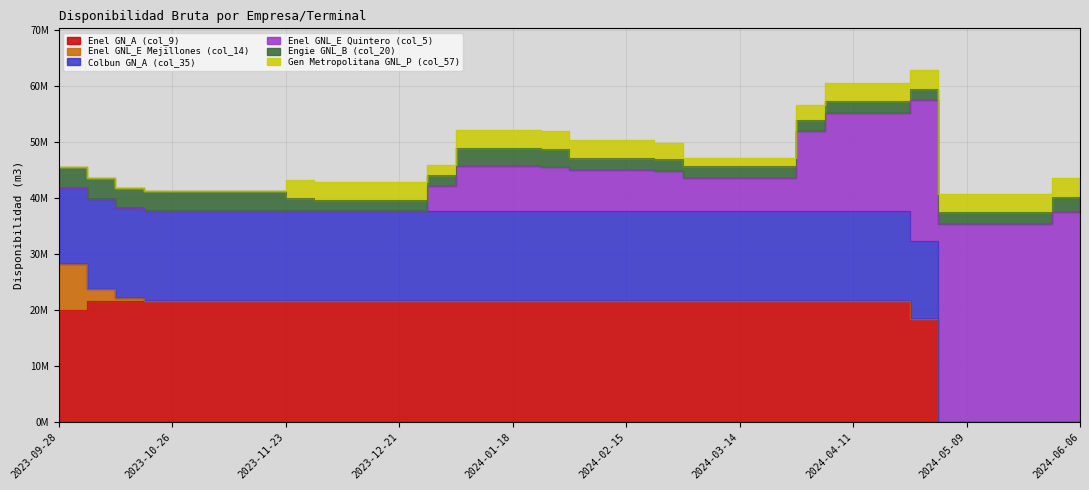

Reading right to left, transcribe all the data shown in this chart.

Enel GN_A (col_9): 2024-06-06=0.0	2024-05-30=0.0	2024-05-23=0.0	2024-05-16=0.0	2024-05-09=0.0	2024-05-02=0.0	2024-04-25=18415986.0	2024-04-18=21485317.0	2024-04-11=21485317.0	2024-04-04=21485317.0	2024-03-28=21485317.0	2024-03-21=21485317.0	2024-03-14=21485317.0	2024-03-07=21485317.0	2024-02-29=21485317.0	2024-02-22=21485317.0	2024-02-15=21485317.0	2024-02-08=21485317.0	2024-02-01=21485317.0	2024-01-25=21485317.0	2024-01-18=21485317.0	2024-01-11=21485317.0	2024-01-04=21485317.0	2023-12-28=21485317.0	2023-12-21=21485317.0	2023-12-14=21485317.0	2023-12-07=21485317.0	2023-11-30=21485317.0	2023-11-23=21485317.0	2023-11-16=21485317.0	2023-11-09=21485317.0	2023-11-02=21485317.0	2023-10-26=21485317.0	2023-10-19=21485317.0	2023-10-12=21485317.0	2023-10-05=21485317.0	2023-09-28=19937179.0
Enel GNL_E Mejillones (col_14): 2024-06-06=0.0	2024-05-30=0.0	2024-05-23=0.0	2024-05-16=0.0	2024-05-09=0.0	2024-05-02=0.0	2024-04-25=0.0	2024-04-18=0.0	2024-04-11=0.0	2024-04-04=0.0	2024-03-28=0.0	2024-03-21=0.0	2024-03-14=0.0	2024-03-07=0.0	2024-02-29=0.0	2024-02-22=0.0	2024-02-15=0.0	2024-02-08=0.0	2024-02-01=0.0	2024-01-25=0.0	2024-01-18=0.0	2024-01-11=0.0	2024-01-04=0.0	2023-12-28=0.0	2023-12-21=0.0	2023-12-14=0.0	2023-12-07=0.0	2023-11-30=0.0	2023-11-23=0.0	2023-11-16=0.0	2023-11-09=0.0	2023-11-02=0.0	2023-10-26=0.0	2023-10-19=0.0	2023-10-12=549664.9	2023-10-05=2207027.0	2023-09-28=8138966.0
Colbun GN_A (col_35): 2024-06-06=0.0	2024-05-30=0.0	2024-05-23=0.0	2024-05-16=0.0	2024-05-09=0.0	2024-05-02=0.0	2024-04-25=13789548.0	2024-04-18=16087806.0	2024-04-11=16087806.0	2024-04-04=16087806.0	2024-03-28=16087806.0	2024-03-21=16087806.0	2024-03-14=16087806.0	2024-03-07=16087806.0	2024-02-29=16087806.0	2024-02-22=16087806.0	2024-02-15=16087806.0	2024-02-08=16087806.0	2024-02-01=16087806.0	2024-01-25=16087806.0	2024-01-18=16087806.0	2024-01-11=16087806.0	2024-01-04=16087806.0	2023-12-28=16087806.0	2023-12-21=16087806.0	2023-12-14=16087806.0	2023-12-07=16087806.0	2023-11-30=16087806.0	2023-11-23=16087806.0	2023-11-16=16087806.0	2023-11-09=16087806.0	2023-11-02=16087806.0	2023-10-26=16087806.0	2023-10-19=16087806.0	2023-10-12=16087806.0	2023-10-05=16087806.0	2023-09-28=13693032.0
Enel GNL_E Quintero (col_5): 2024-06-06=37512946.6	2024-05-30=37512946.6	2024-05-23=35374825.0	2024-05-16=35374825.0	2024-05-09=35374825.0	2024-05-02=35374825.0	2024-04-25=25199295.4	2024-04-18=17567648.2	2024-04-11=17567648.2	2024-04-04=17567648.2	2024-03-28=14261406.9	2024-03-21=5995803.6	2024-03-14=5995803.6	2024-03-07=5995803.6	2024-02-29=5995803.6	2024-02-22=7163398.2	2024-02-15=7357997.2	2024-02-08=7357997.2	2024-02-01=7357997.2	2024-01-25=7923939.8	2024-01-18=8018263.6	2024-01-11=8018263.6	2024-01-04=8018263.6	2023-12-28=4581864.9	2023-12-21=0.0	2023-12-14=0.0	2023-12-07=0.0	2023-11-30=0.0	2023-11-23=0.0	2023-11-16=0.0	2023-11-09=0.0	2023-11-02=0.0	2023-10-26=0.0	2023-10-19=0.0	2023-10-12=0.0	2023-10-05=0.0	2023-09-28=0.0
Engie GNL_B (col_20): 2024-06-06=2625777.7	2024-05-30=2625777.7	2024-05-23=2041326.9	2024-05-16=2041326.9	2024-05-09=2041326.9	2024-05-02=2041326.9	2024-04-25=2041326.9	2024-04-18=2041326.9	2024-04-11=2041326.9	2024-04-04=2041326.9	2024-03-28=2041326.9	2024-03-21=2041326.9	2024-03-14=2041326.9	2024-03-07=2041326.9	2024-02-29=2041326.9	2024-02-22=2083163.9	2024-02-15=2090136.7	2024-02-08=2090136.7	2024-02-01=2090136.7	2024-01-25=3152491.7	2024-01-18=3329550.9	2024-01-11=3329550.9	2024-01-04=3329550.9	2023-12-28=1902600.5	2023-12-21=2035882.5	2023-12-14=2035882.5	2023-12-07=2035882.5	2023-11-30=2082567.1	2023-11-23=2362675.0	2023-11-16=3653632.0	2023-11-09=3653632.0	2023-11-02=3653632.0	2023-10-26=3653632.0	2023-10-19=3653632.0	2023-10-12=3653632.0	2023-10-05=3653632.0	2023-09-28=3653632.0
Gen Metropolitana GNL_P (col_57): 2024-06-06=3327100.0	2024-05-30=3327100.0	2024-05-23=3258500.0	2024-05-16=3258500.0	2024-05-09=3258500.0	2024-05-02=3258500.0	2024-04-25=3258500.0	2024-04-18=3258500.0	2024-04-11=3258500.0	2024-04-04=3258500.0	2024-03-28=2747951.6	2024-03-21=1471580.6	2024-03-14=1471580.6	2024-03-07=1471580.6	2024-02-29=1471580.6	2024-02-22=2944425.8	2024-02-15=3189900.0	2024-02-08=3189900.0	2024-02-01=3189900.0	2024-01-25=3189900.0	2024-01-18=3189900.0	2024-01-11=3189900.0	2024-01-04=3189900.0	2023-12-28=1822800.0	2023-12-21=3189900.0	2023-12-14=3189900.0	2023-12-07=3189900.0	2023-11-30=3199700.0	2023-11-23=3258500.0	2023-11-16=0.0	2023-11-09=0.0	2023-11-02=0.0	2023-10-26=0.0	2023-10-19=0.0	2023-10-12=0.0	2023-10-05=0.0	2023-09-28=0.0